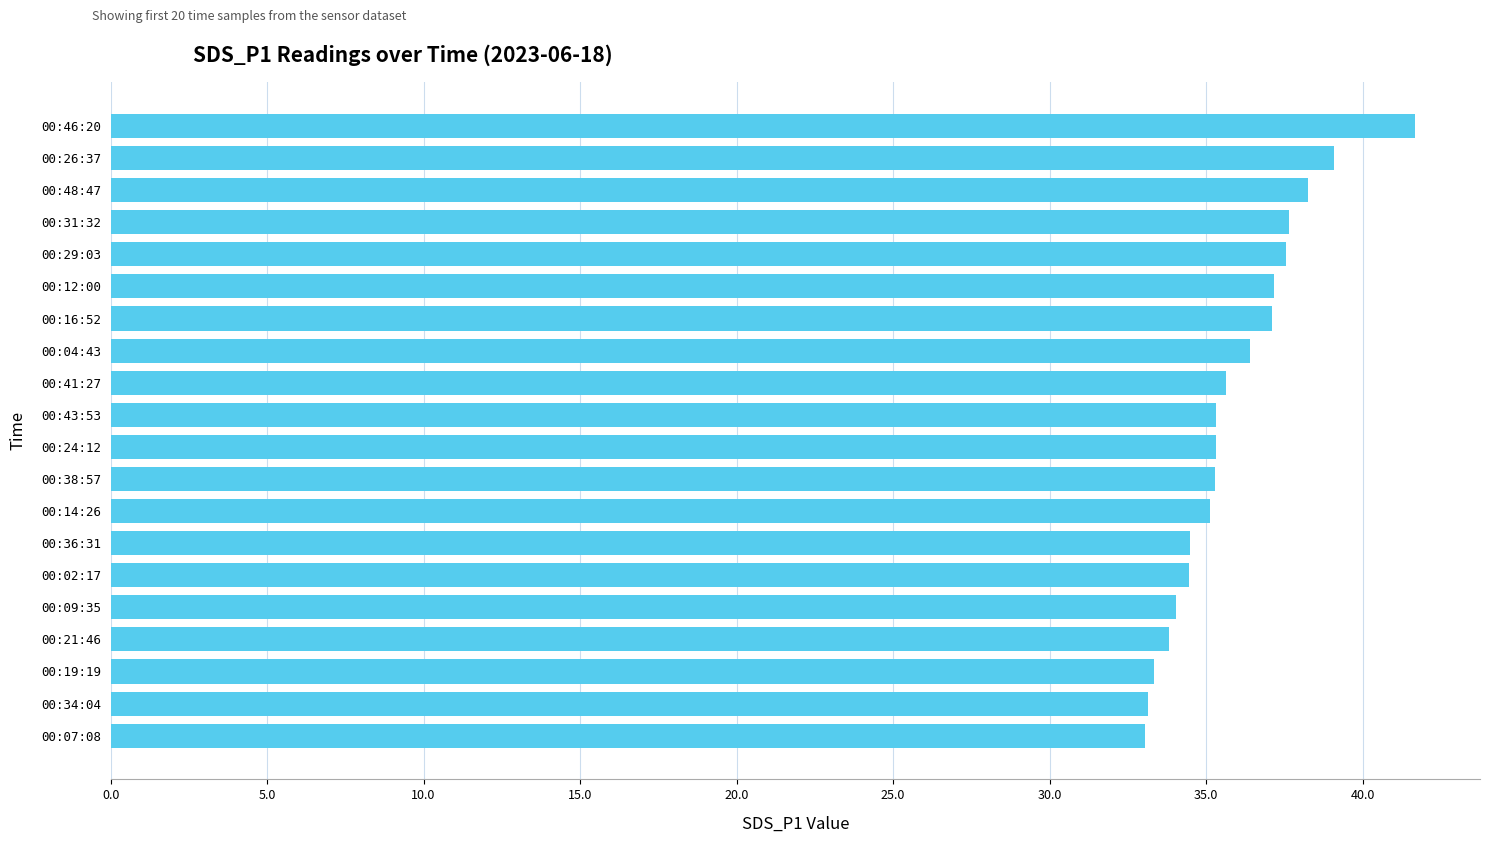

The chart shows a value of 35.6 at 00:41:27. True or false?

True